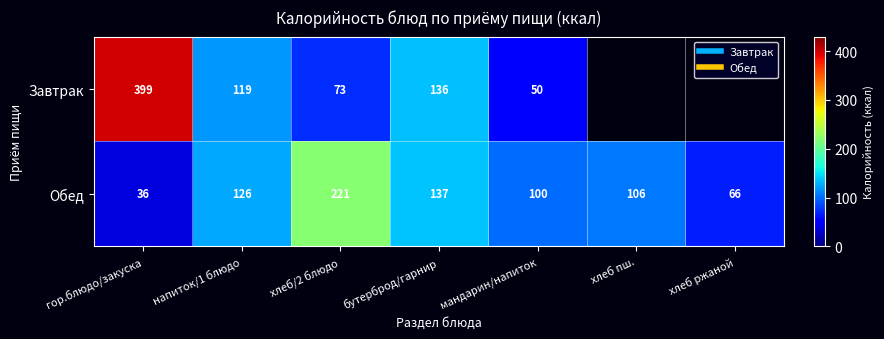

At how many categories does at least one series exceed 240?

1